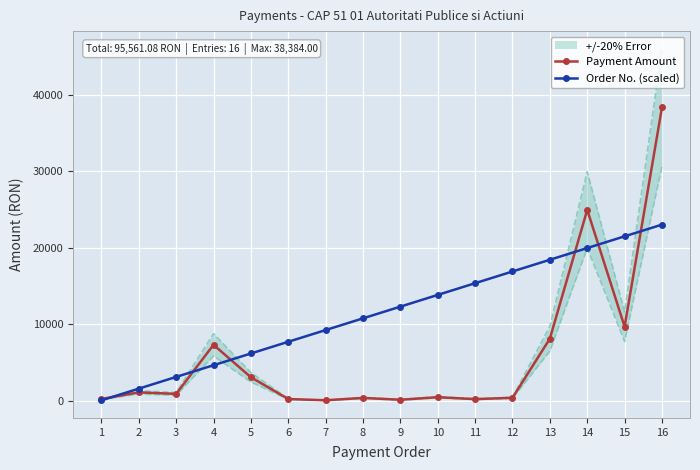

What are all the series names shown in the legend?

Payment Amount, Order No. (scaled)